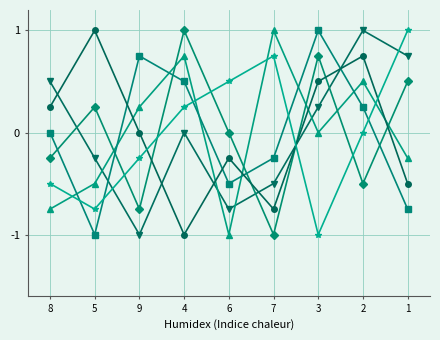

What is the greatest value displayed?

1.0